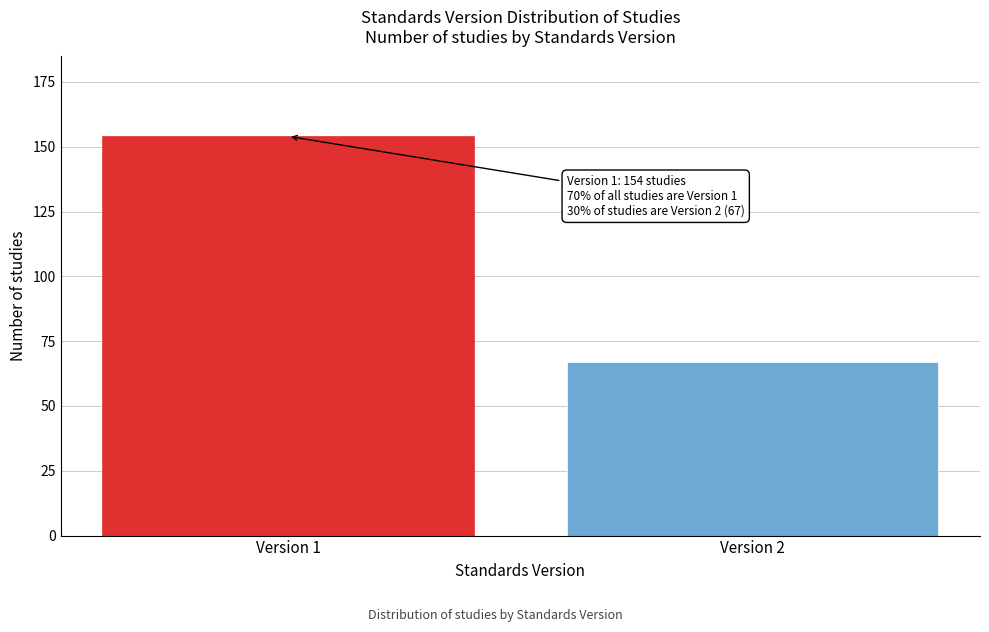

Reading left to right, transcribe all the data shown in this chart.

154	67